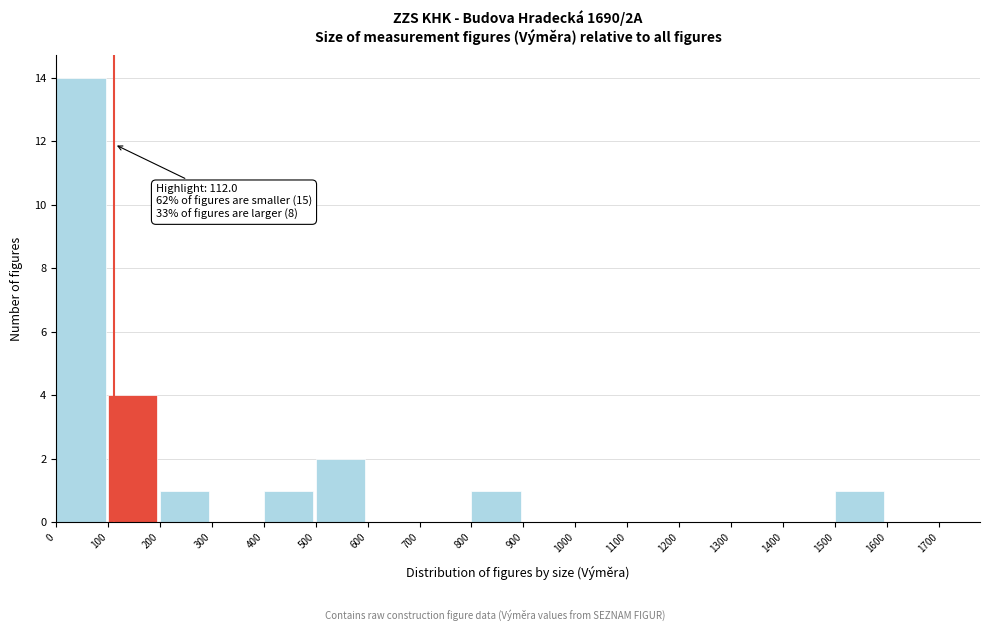

Which range on the x-axis has the tallest bar?

0 to 100